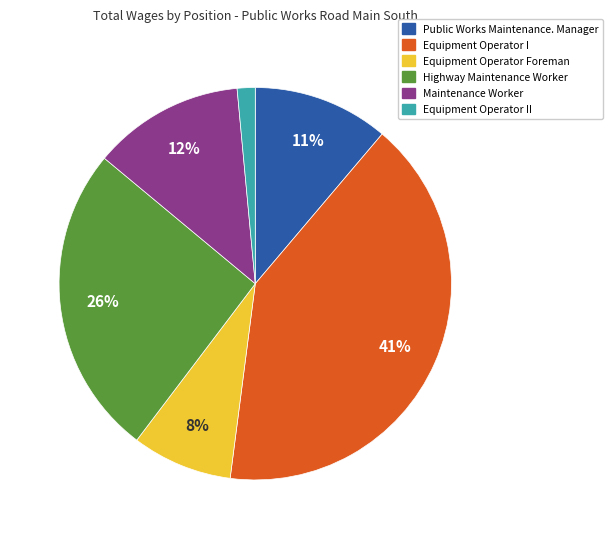

To the nearest percent, what is the average slice percentage?

17%